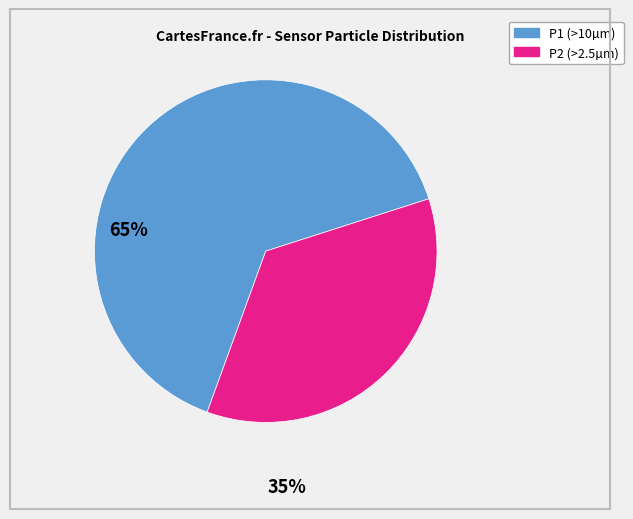

Is there a majority slice in this chart?

Yes